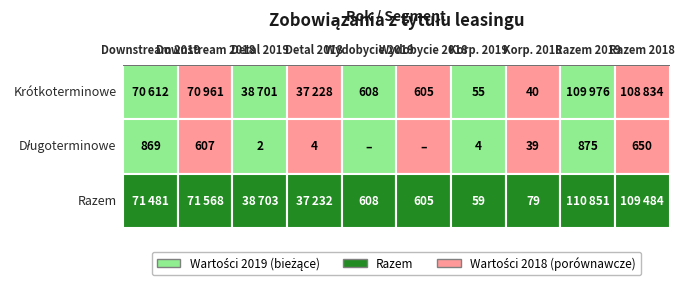

Which series has the largest total across all categories?

Razem